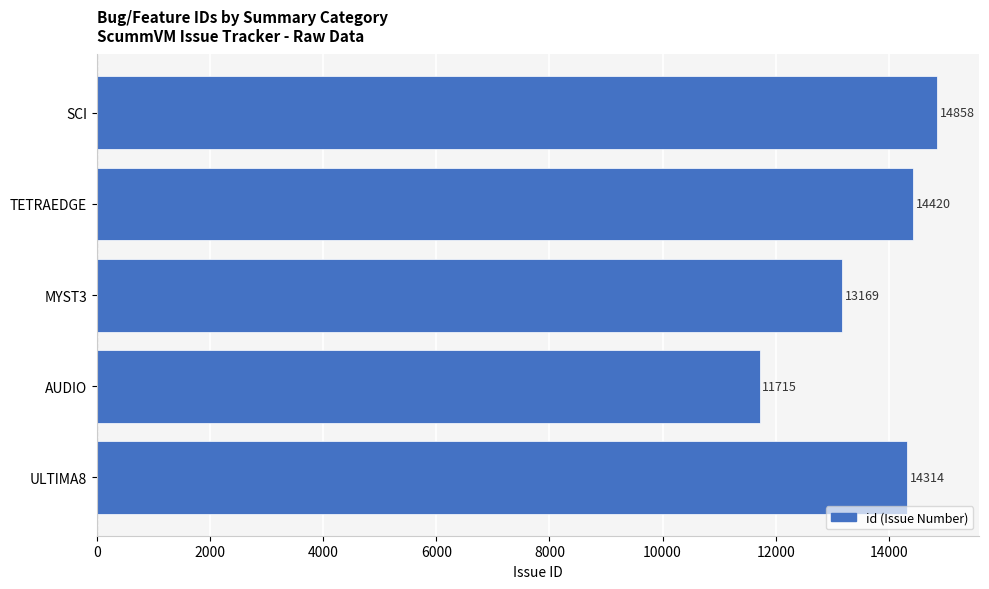

The value at MYST3 is 13169. True or false?

True